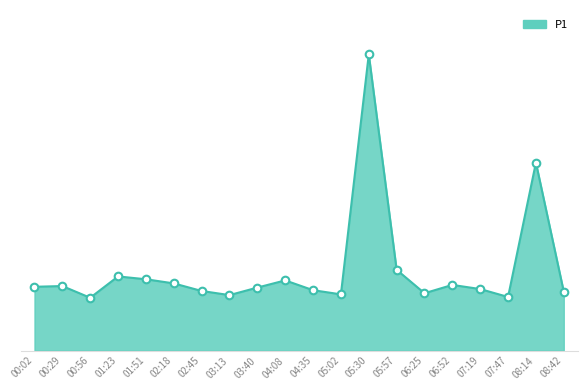

Is this an area chart (filled region under the line)?

Yes